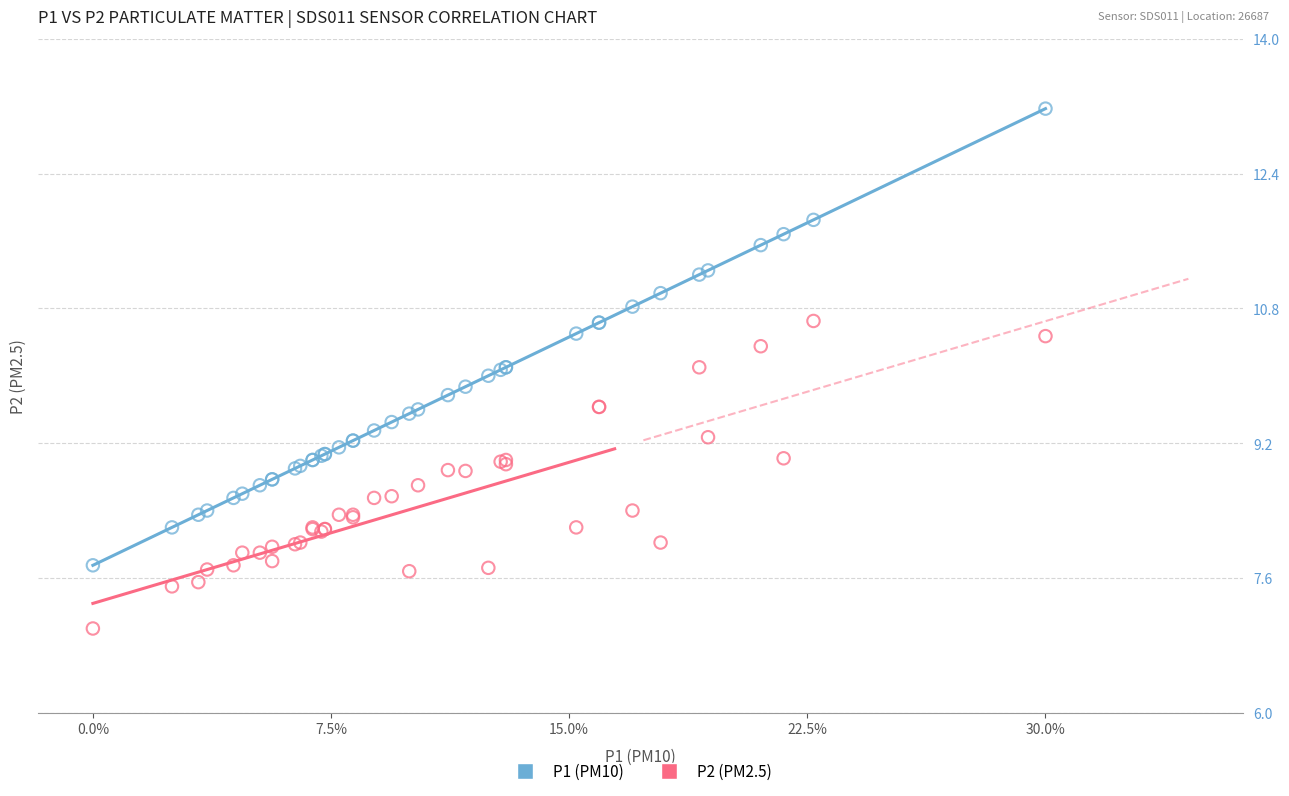

What are all the series names shown in the legend?

P1 (PM10), P2 (PM2.5)